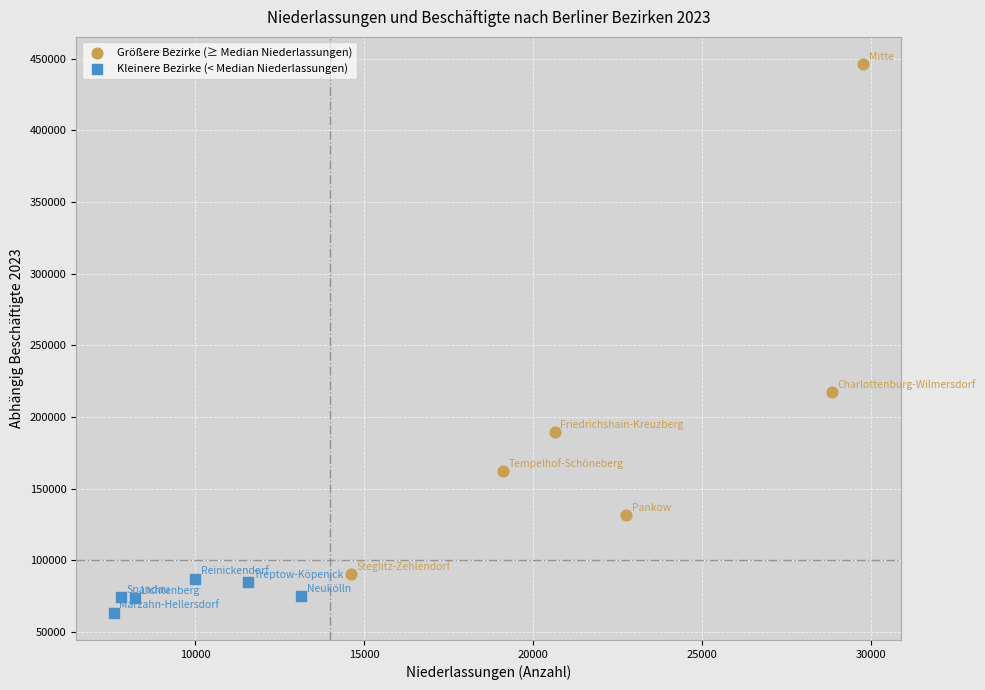

Which series contains the lowest Y value?

Kleinere Bezirke (< Median Niederlassungen)